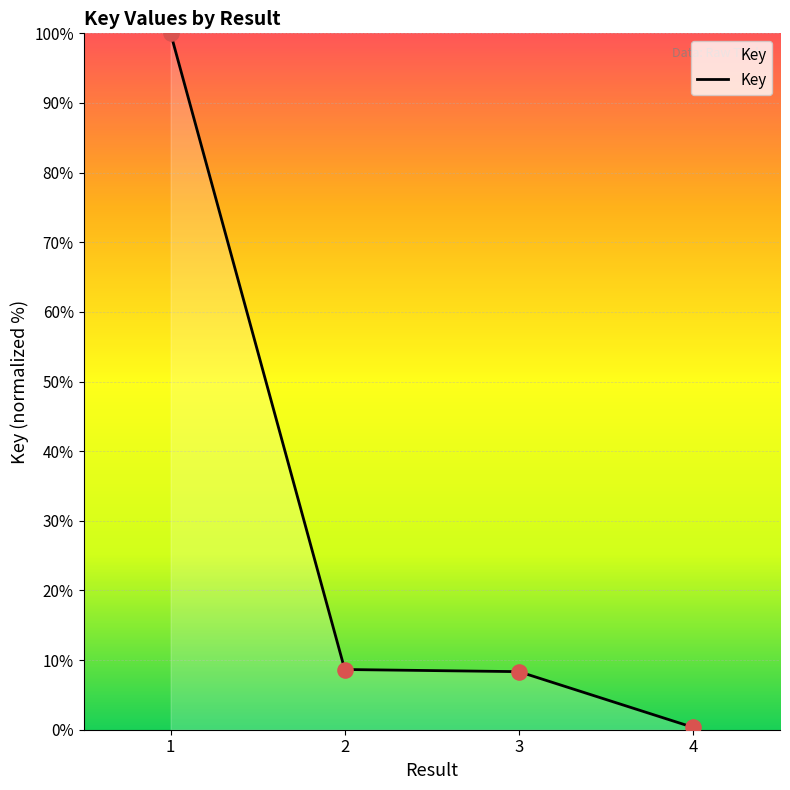

What is the change in value from 3 to 4?

-8.0